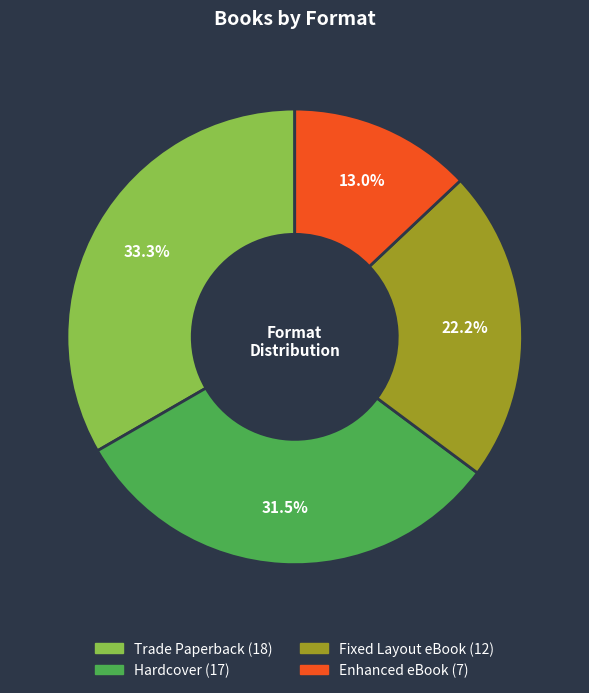

What percentage is NOT represented by Trade Paperback?

66.7%